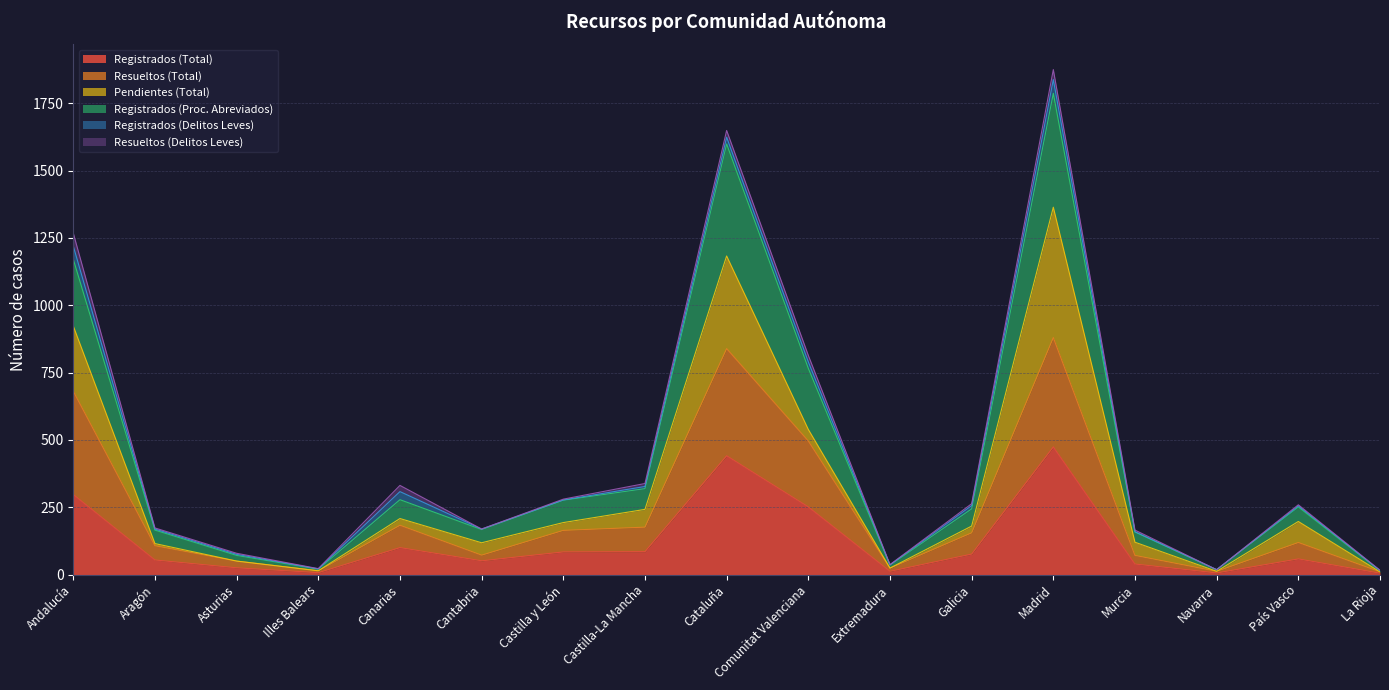

Is it true that Registrados (Total) equals 88 at Comunitat Valenciana?

False